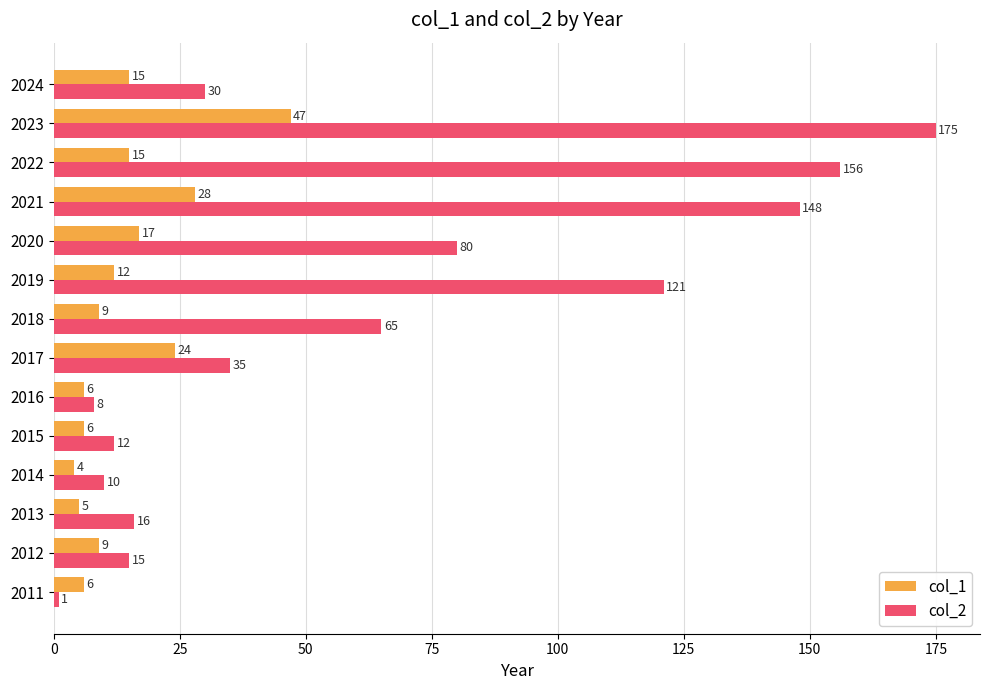

List the series in order of their overall mean, lowest first.

col_1, col_2